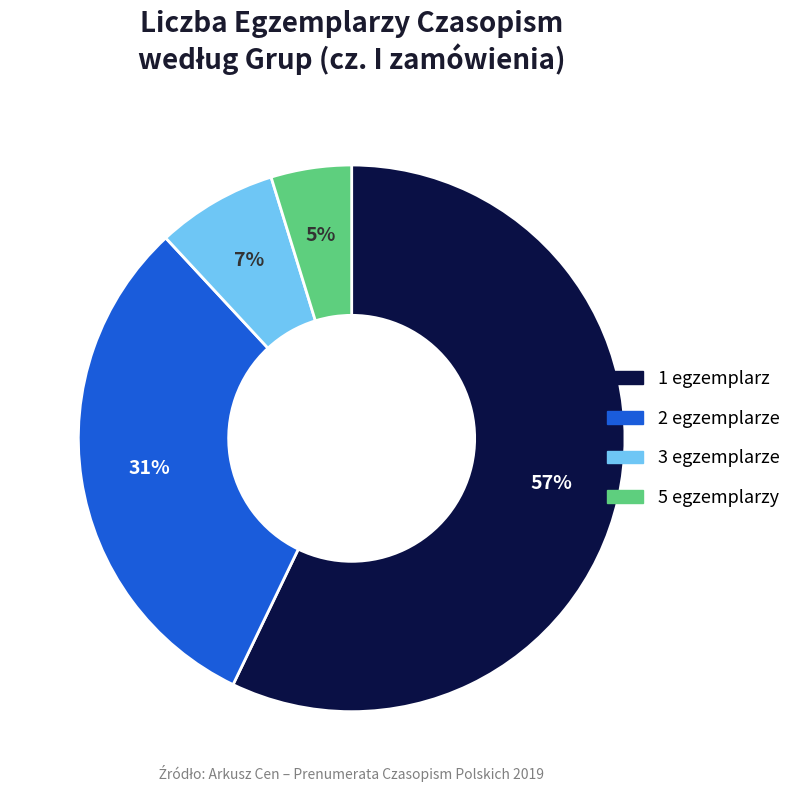

To the nearest percent, what is the difference between the largest and smallest slice percentages?

52%